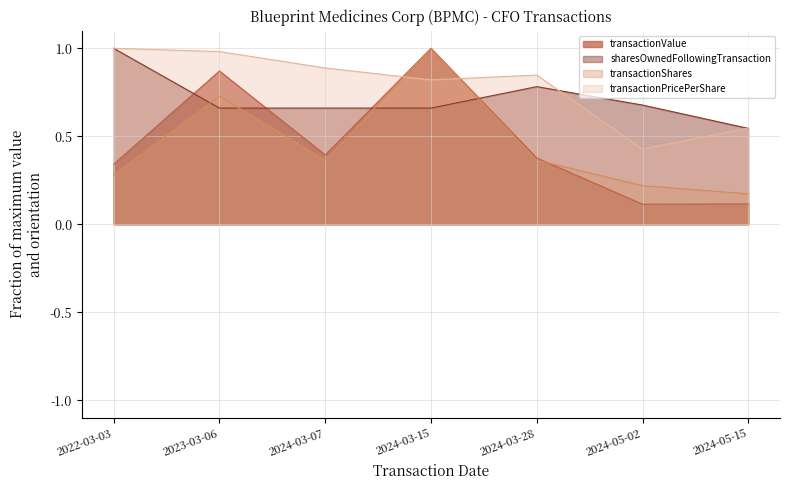

Which label corresponds to the smallest value in the chart?

2024-05-02